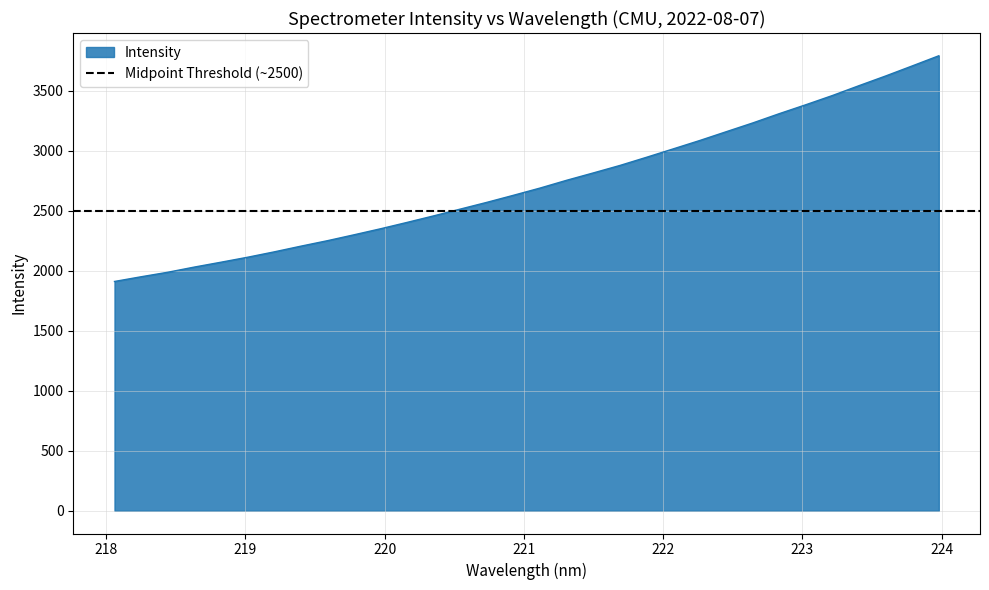

List the labels in order of value, largest first.

223.9802, 223.7895, 223.5987, 223.408, 223.2172, 223.0264, 222.8355, 222.6447, 222.4538, 222.263, 222.0721, 221.8812, 221.6902, 221.4993, 221.3083, 221.1174, 220.9264, 220.7354, 220.5444, 220.3533, 220.1623, 219.9712, 219.7801, 219.589, 219.3979, 219.2067, 219.0156, 218.8244, 218.6332, 218.442, 218.2508, 218.0596